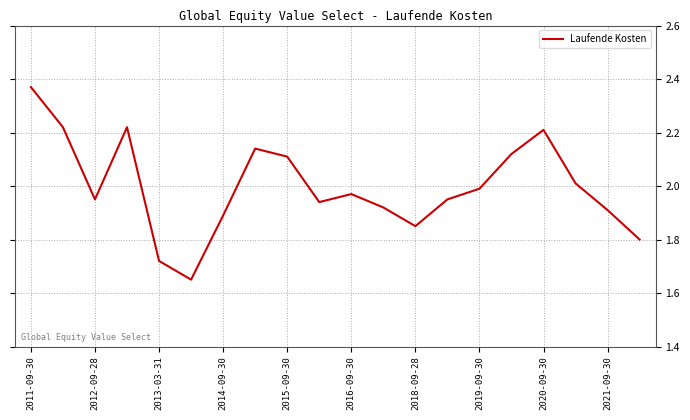

What is the difference between the maximum and minimum values?

0.7